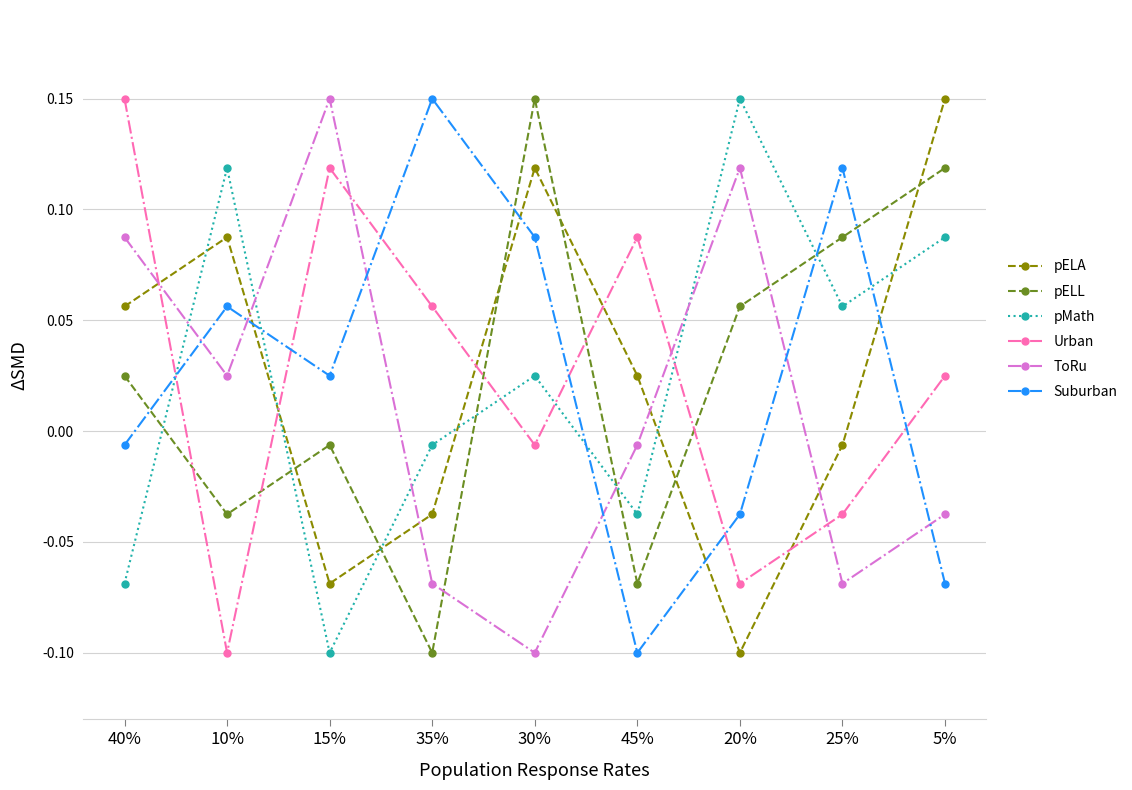

List the labels in order of pELL value, smallest first.

35%, 45%, 10%, 15%, 40%, 20%, 25%, 5%, 30%